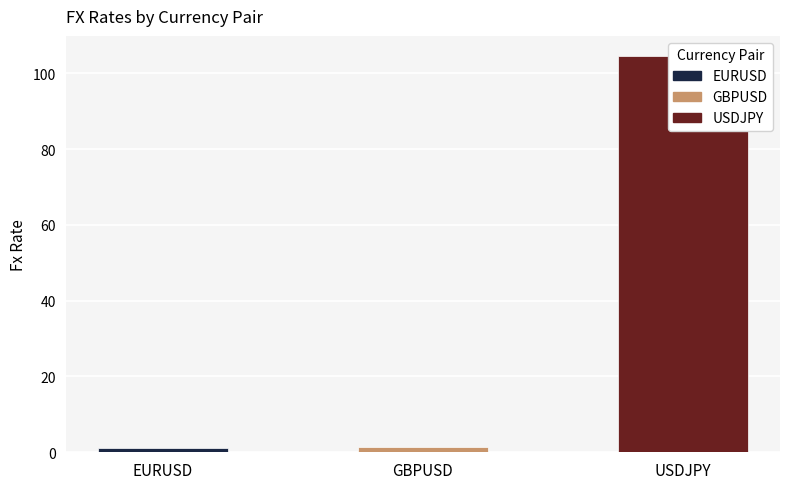

Reading right to left, transcribe all the data shown in this chart.

104.7	1.3	1.2